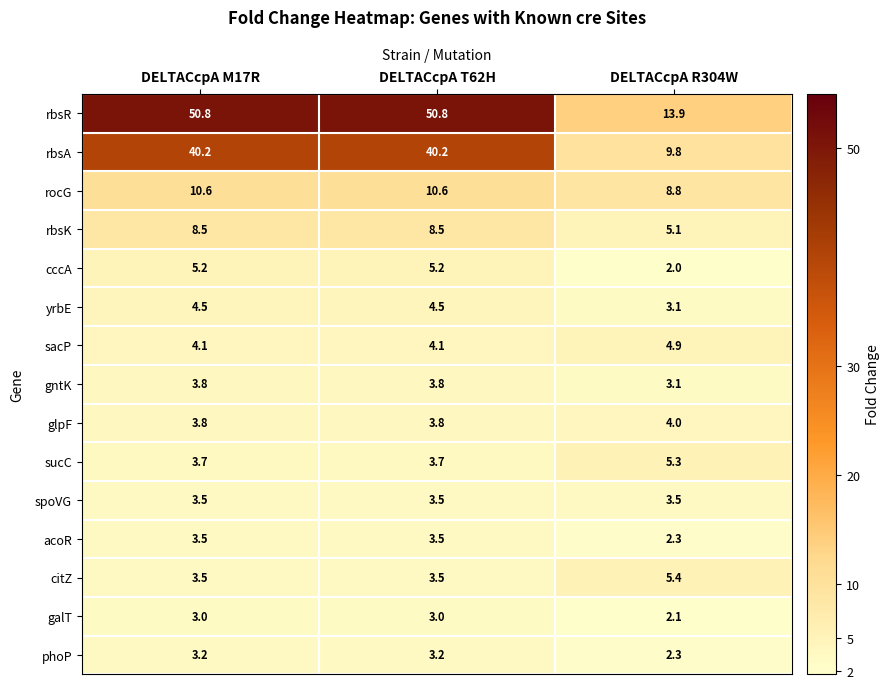

Which category has the highest value in the sucC series?

DELTACcpA R304W